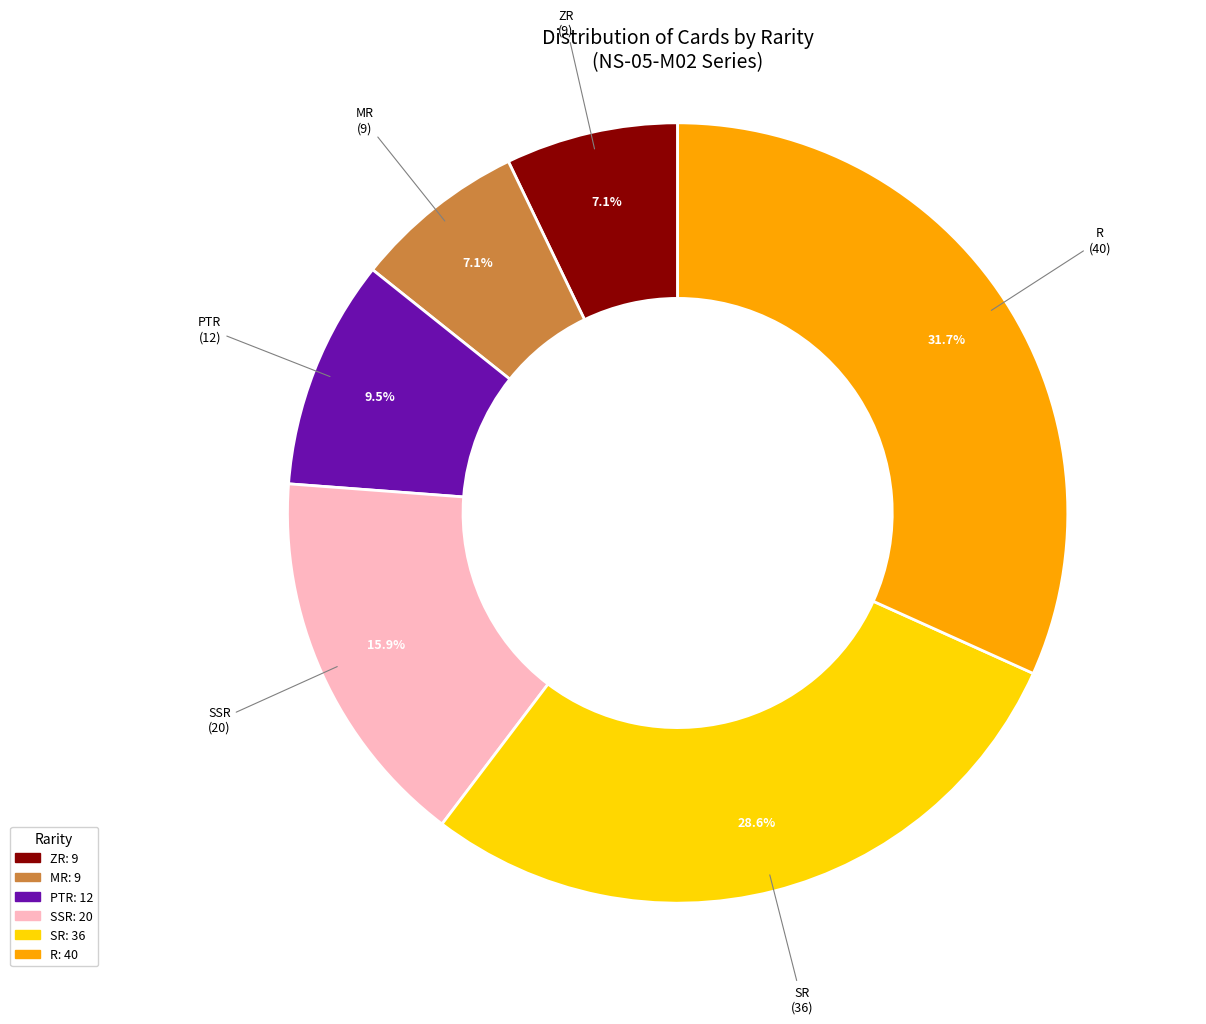

To the nearest percent, what percentage of the pie is R?

32%